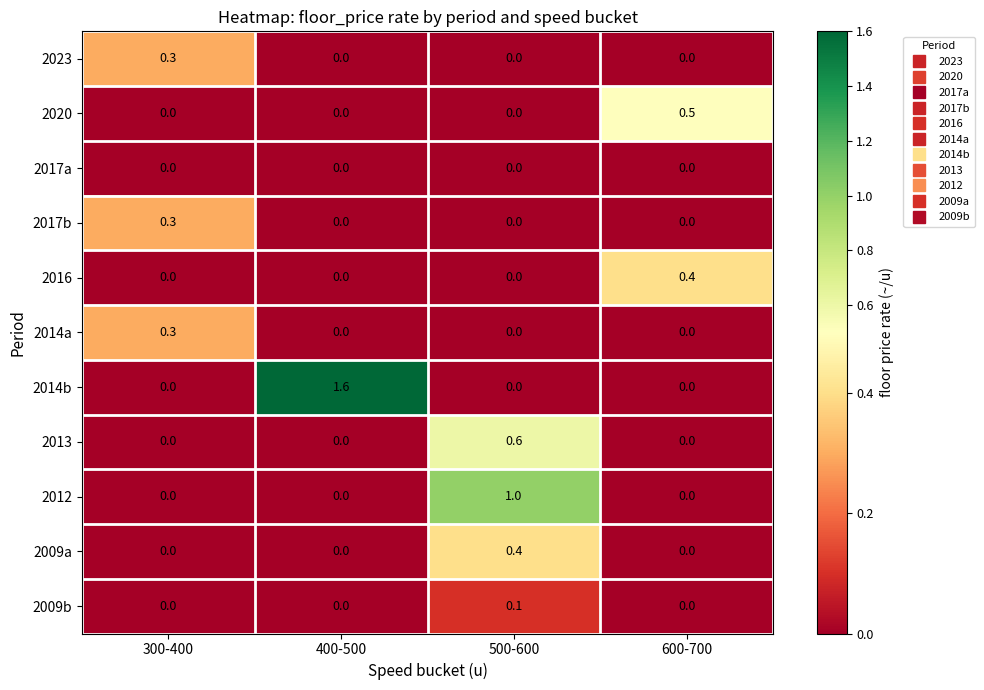

What is the total value across all series at 600-700?

0.9